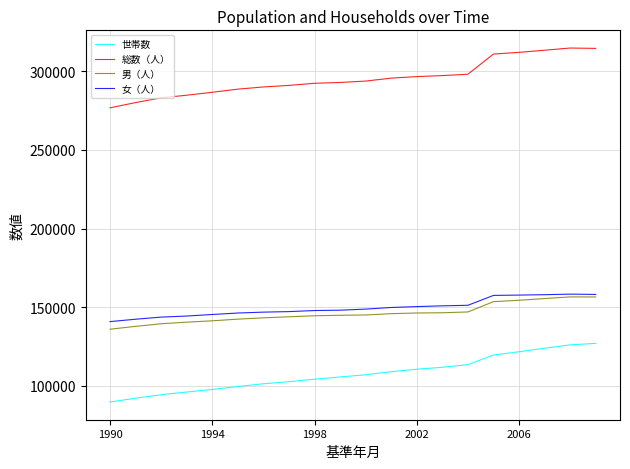

Does the chart display data point markers on the line(s)?

No